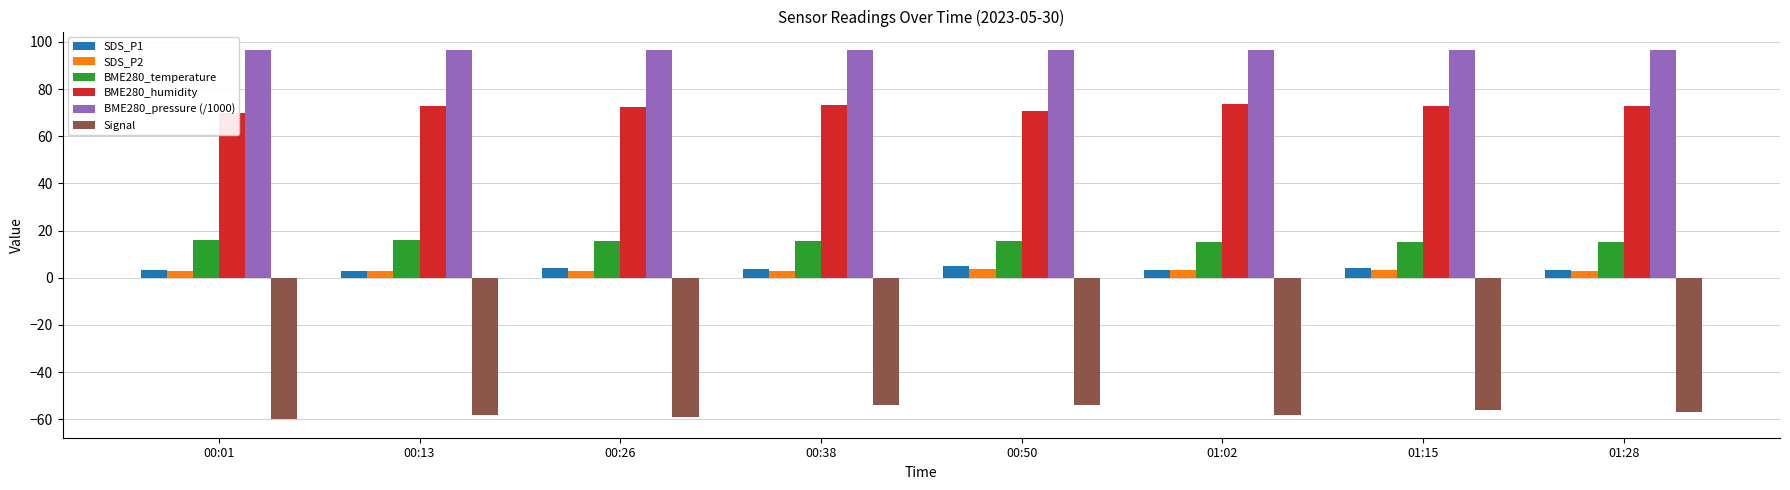

Which series has the largest total across all categories?

BME280_pressure (/1000)